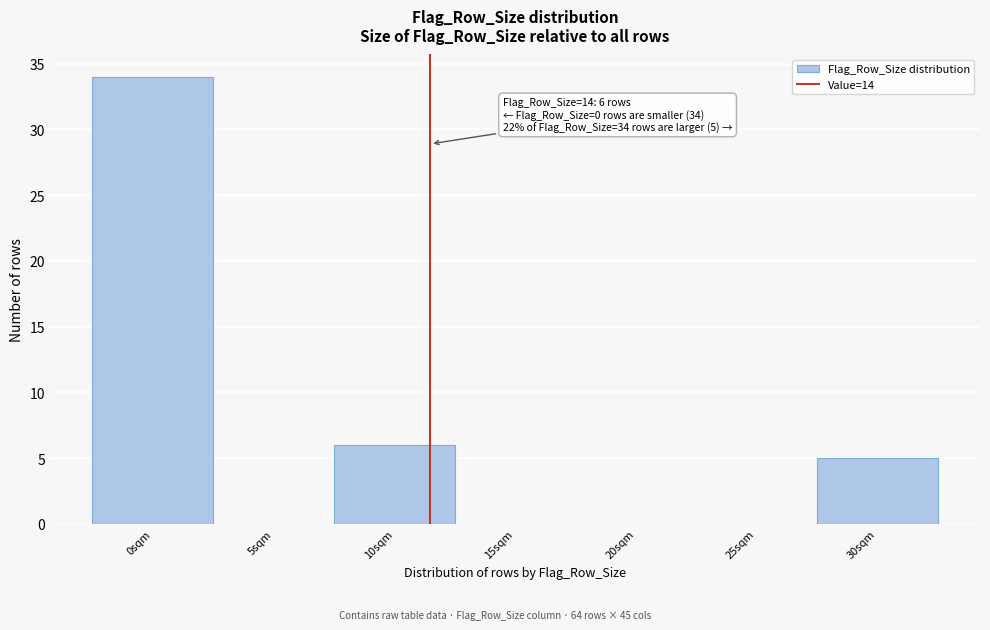

Reading left to right, transcribe all the data shown in this chart.

0sqm=34	5sqm=0	10sqm=6	15sqm=0	20sqm=0	25sqm=0	30sqm=5